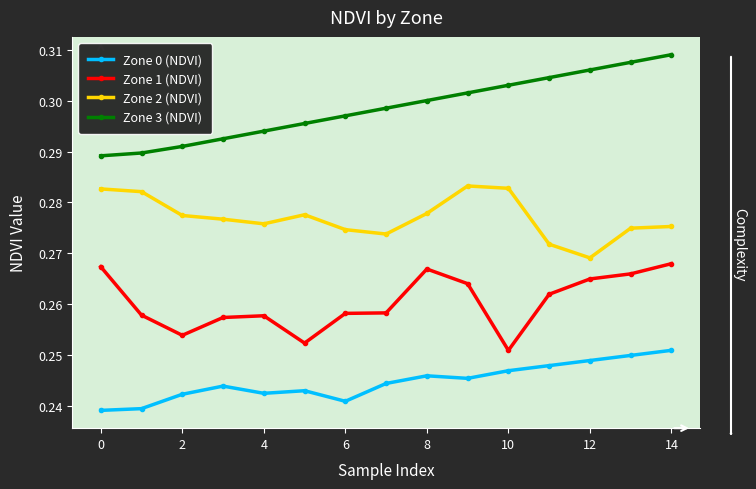

True or false: Zone 0 (NDVI) and Zone 1 (NDVI) cross at least once.

False